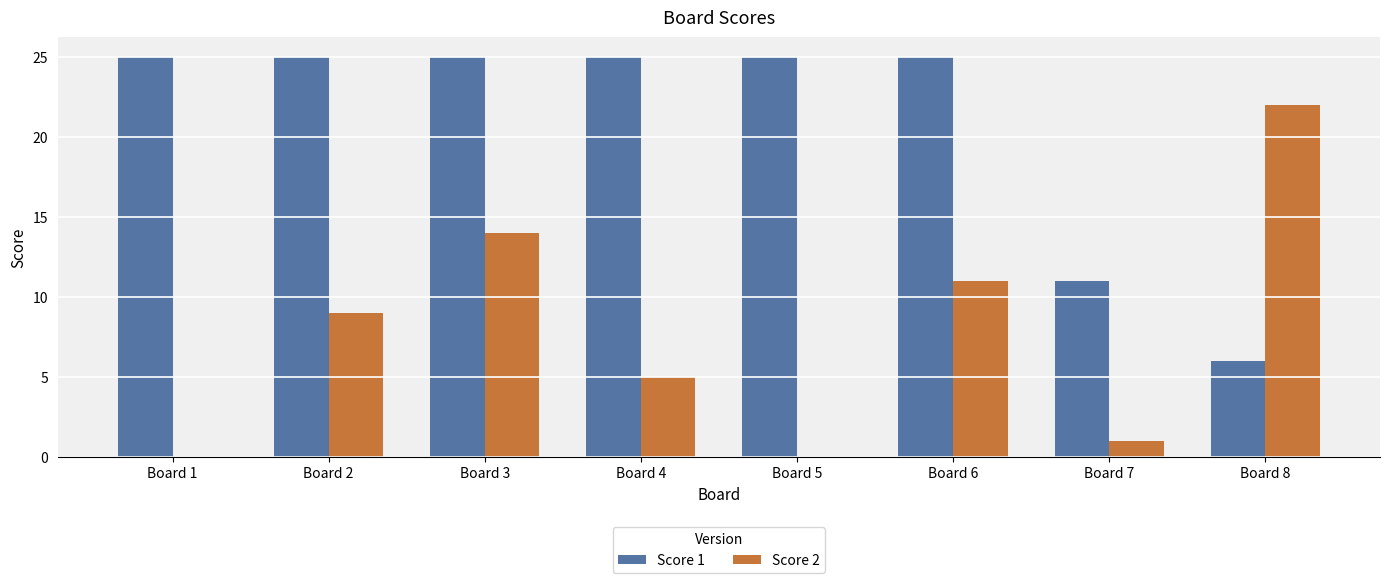

True or false: Score 2 has a value of 8 at Board 8.

False